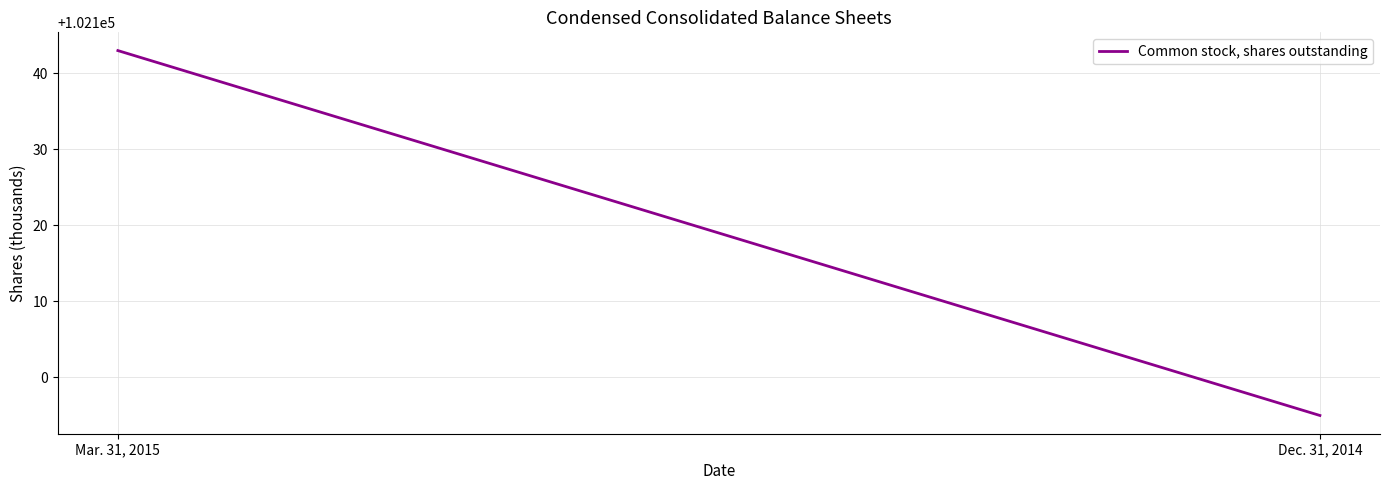

What is the approximate value at Dec. 31, 2014?

102095